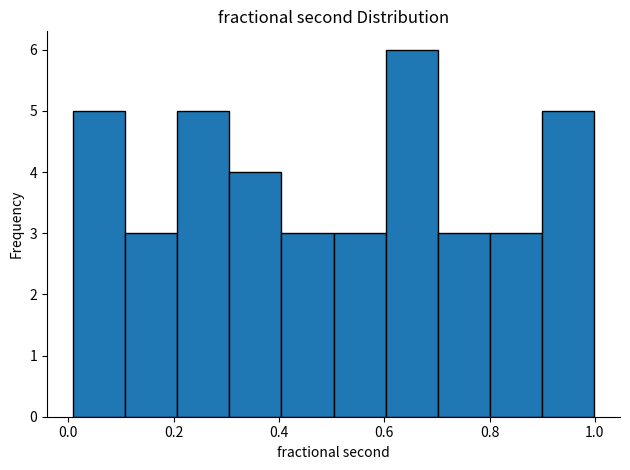

Over which range of the x-axis is the bar tallest?

0.6 to 0.7